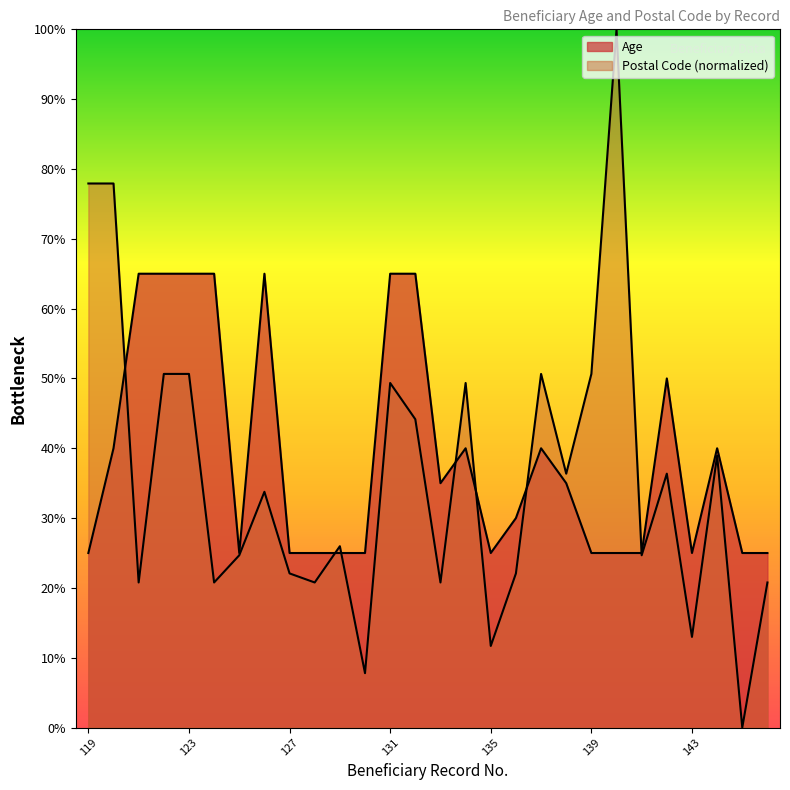

In Postal Code, how many points are higher than both neighbors (excluding endpoints)?

8